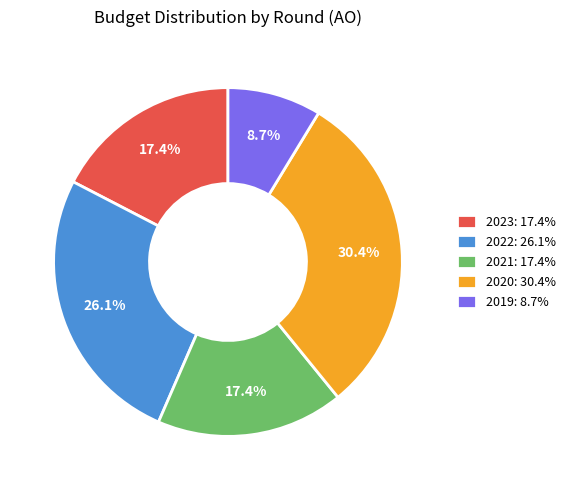

To the nearest percent, what is the difference between the largest and smallest slice percentages?

22%